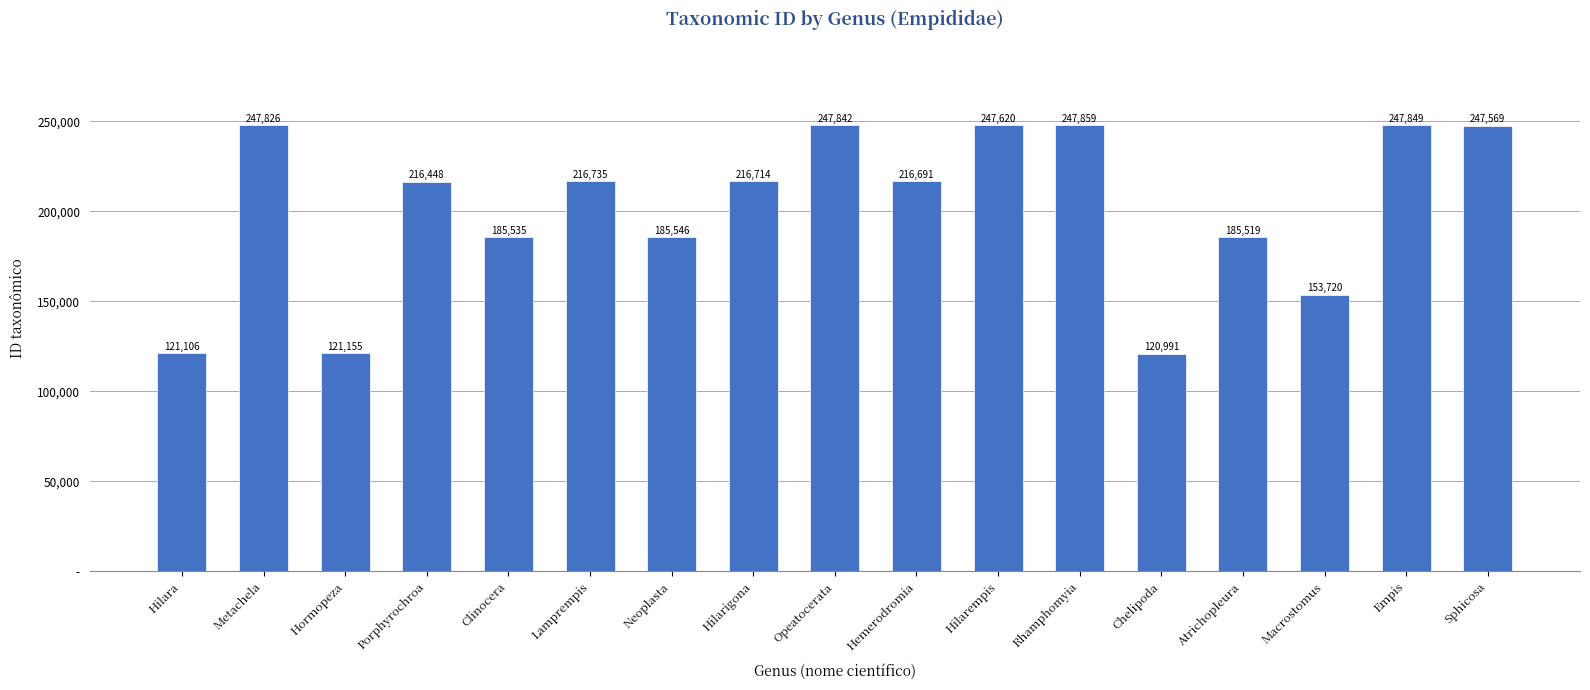

What position from the left is Neoplasta?

7